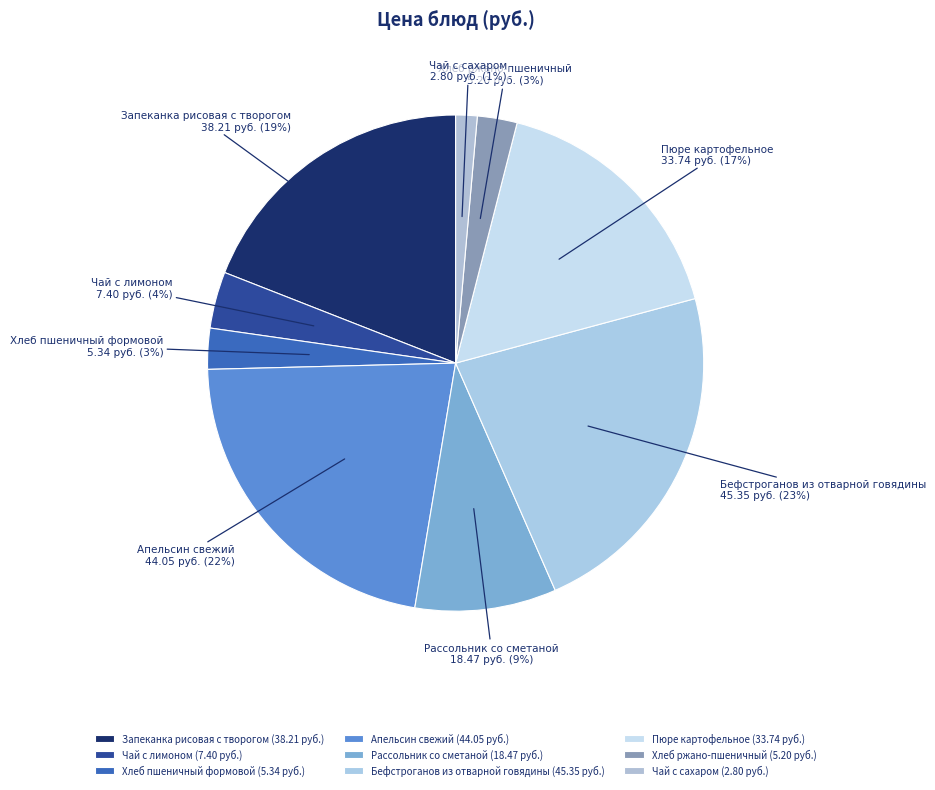

To the nearest percent, what percentage of the pie is Чай с сахаром?

1%